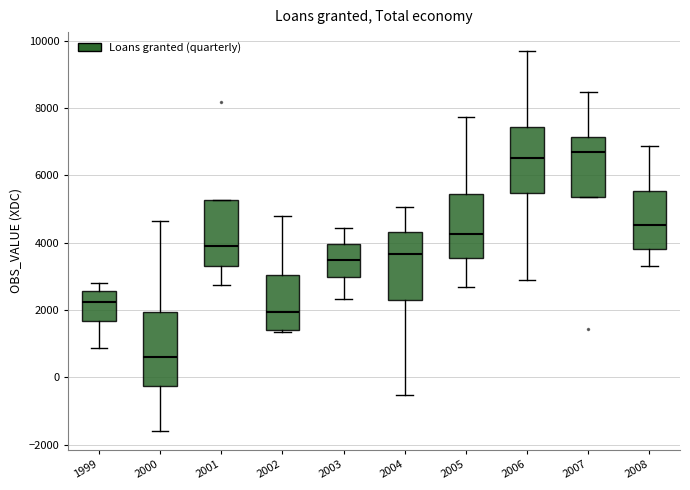

Reading left to right, read every box against the y-axis: the position of its median line, the range the box covers, and the ends of its whiskers. The values are not printed on the chart, so give them approximately, as read against the axis.

1999: median 2200, box 1600 to 2600, whiskers 800 to 2800
2000: median 600, box -200 to 2000, whiskers -1600 to 4600
2001: median 4000, box 3400 to 5200, whiskers 2800 to 5200
2002: median 2000, box 1400 to 3000, whiskers 1400 (just below the box's lower edge) to 4800
2003: median 3400, box 3000 to 4000, whiskers 2400 to 4400
2004: median 3600, box 2400 to 4400, whiskers -600 to 5000
2005: median 4200, box 3600 to 5400, whiskers 2600 to 7800
2006: median 6600, box 5400 to 7400, whiskers 3000 to 9600
2007: median 6600, box 5400 to 7200, whiskers 5400 to 8400
2008: median 4600, box 3800 to 5600, whiskers 3400 to 6800